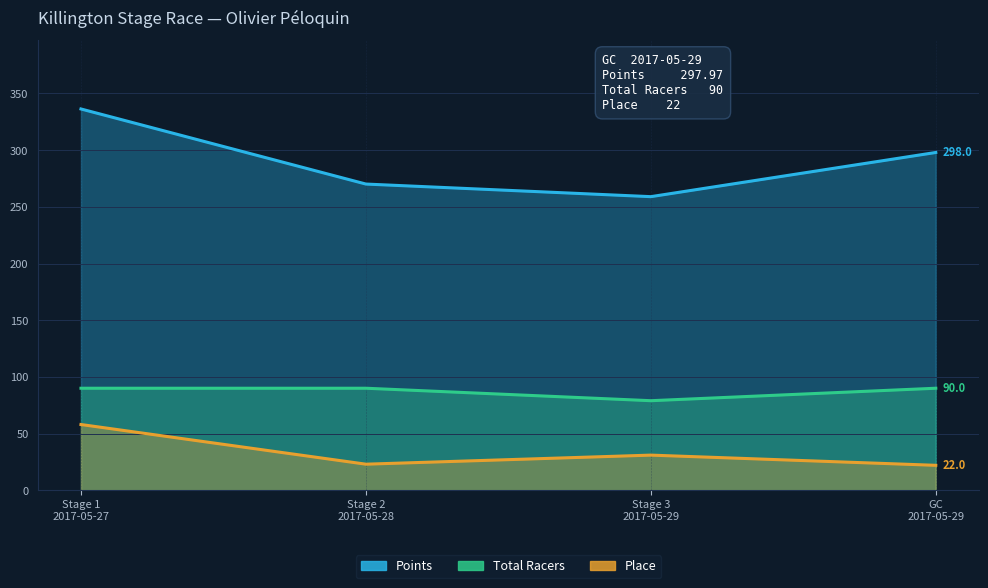

List the labels in order of Points value, smallest first.

Stage 3
2017-05-29, Stage 2
2017-05-28, GC
2017-05-29, Stage 1
2017-05-27